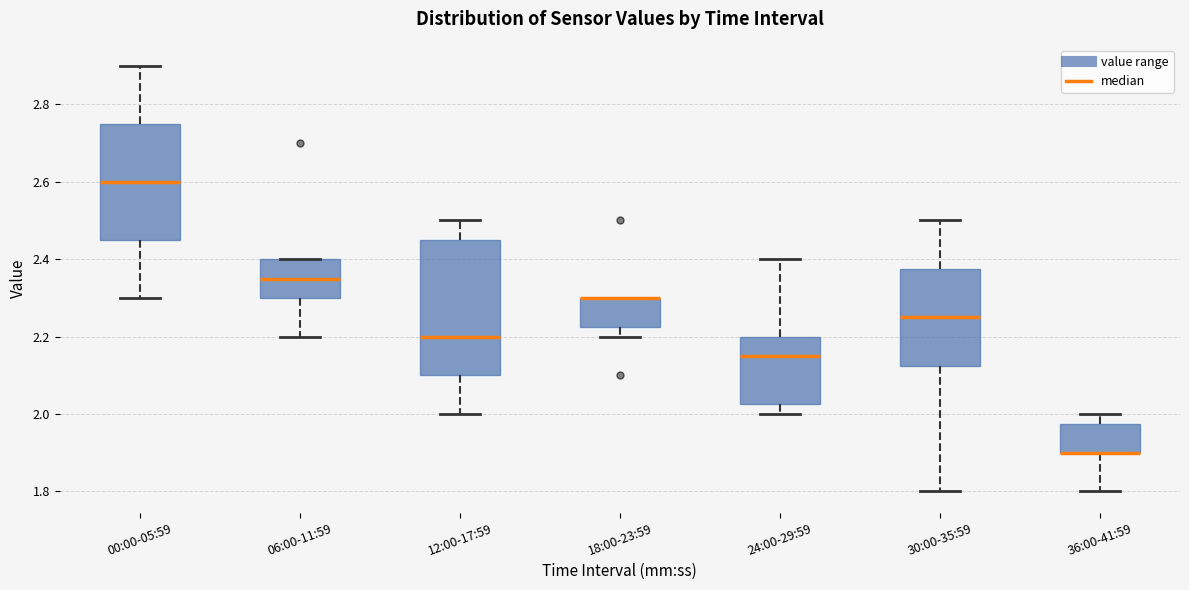

Reading left to right, read every box against the y-axis: the position of its median line, the range the box covers, and the ends of its whiskers. The values are not printed on the chart, so give them approximately, as read against the axis.

00:00-05:59: median 2.60, box 2.46 to 2.76, whiskers 2.30 to 2.90
06:00-11:59: median 2.36, box 2.30 to 2.40, whiskers 2.20 to 2.40
12:00-17:59: median 2.20, box 2.10 to 2.46, whiskers 2.00 to 2.50
18:00-23:59: median 2.30 (drawn on the box's upper edge), box 2.22 to 2.30, whiskers 2.20 to 2.30
24:00-29:59: median 2.16, box 2.02 to 2.20, whiskers 2.00 to 2.40
30:00-35:59: median 2.26, box 2.12 to 2.38, whiskers 1.80 to 2.50
36:00-41:59: median 1.90 (drawn on the box's lower edge), box 1.90 to 1.98, whiskers 1.80 to 2.00